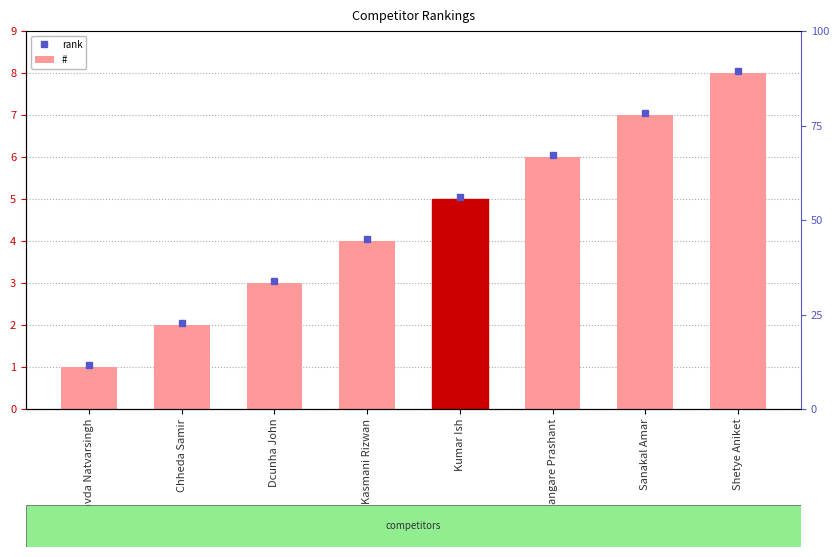

Which label corresponds to the smallest value in the chart?

Chavda Natvarsingh